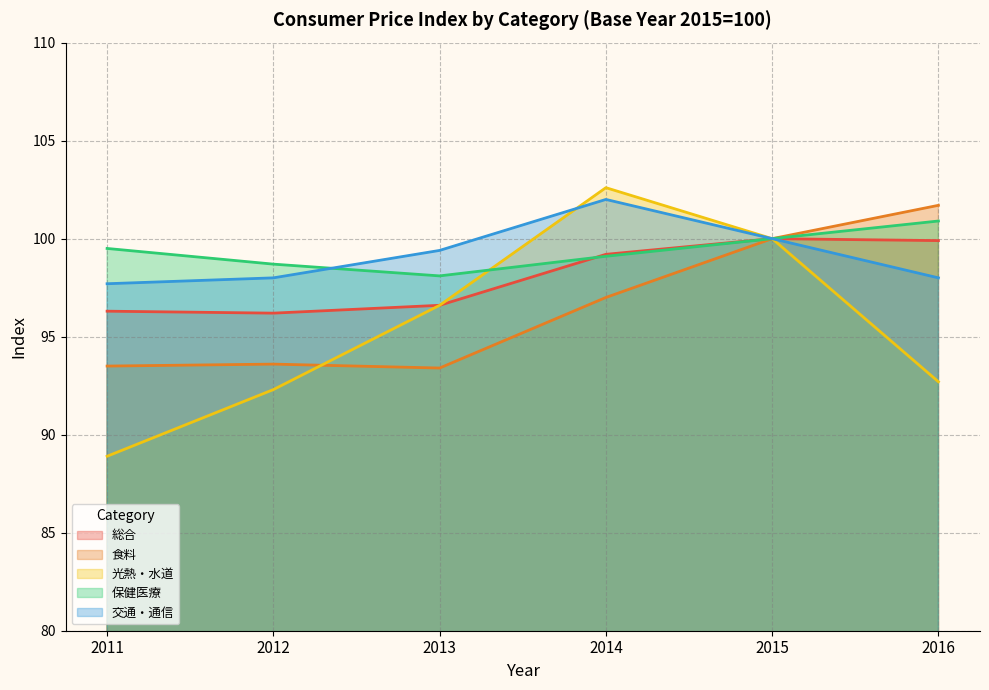

The value of 交通・通信 at 2013 is 30.7. True or false?

False